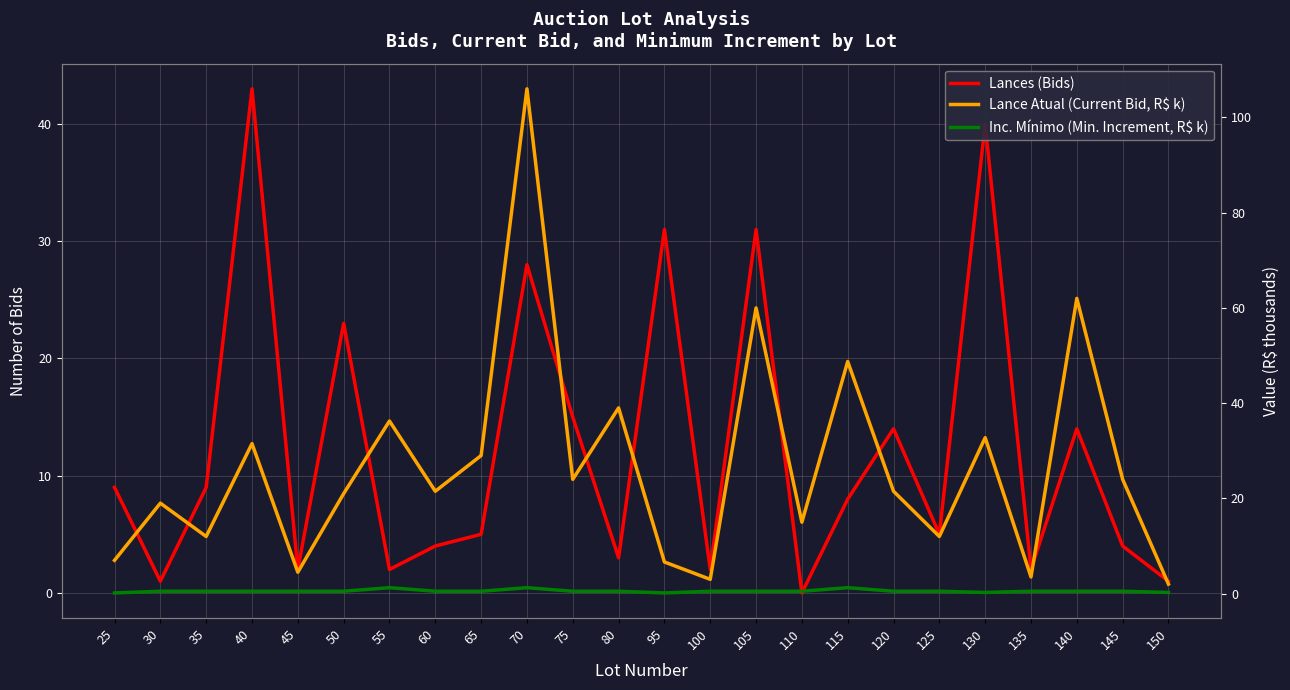

Rank the categories by Inc. Mínimo (Min. Increment, R$ k) value from highest to lowest.

55, 70, 115, 30, 35, 40, 45, 50, 60, 65, 75, 80, 100, 105, 110, 120, 125, 135, 140, 145, 130, 150, 25, 95